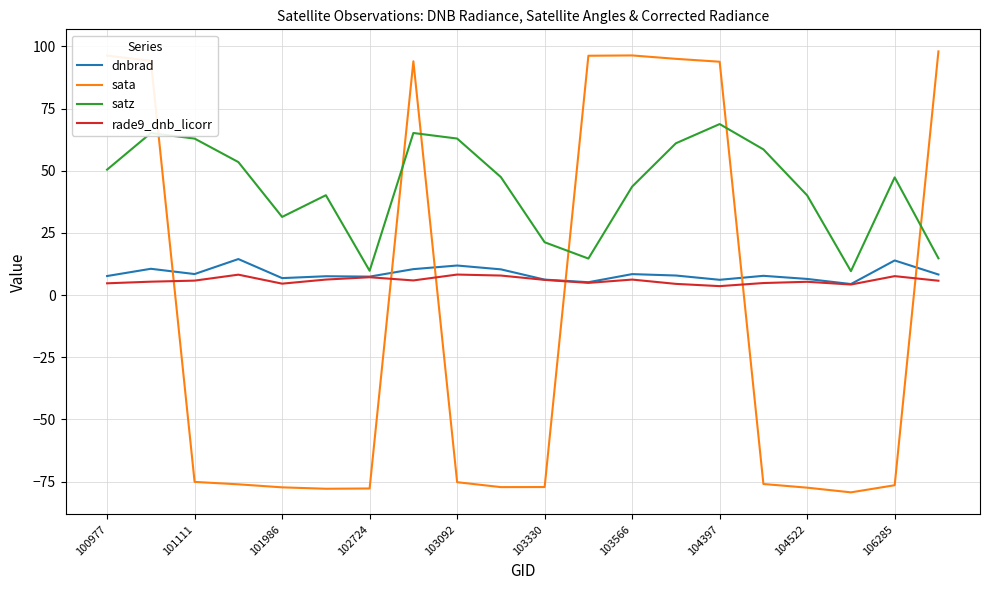

Does the chart have visible grid lines?

Yes